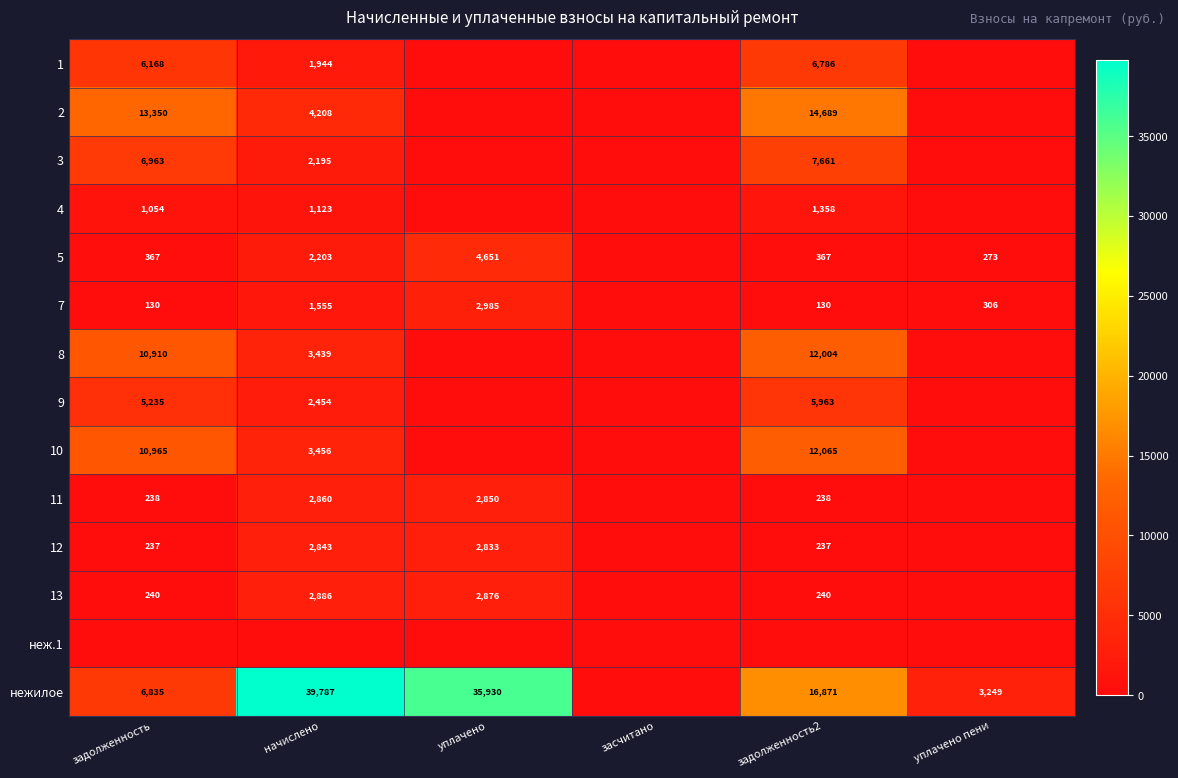

What is the difference between the highest and lowest values at задолженность?

13349.8